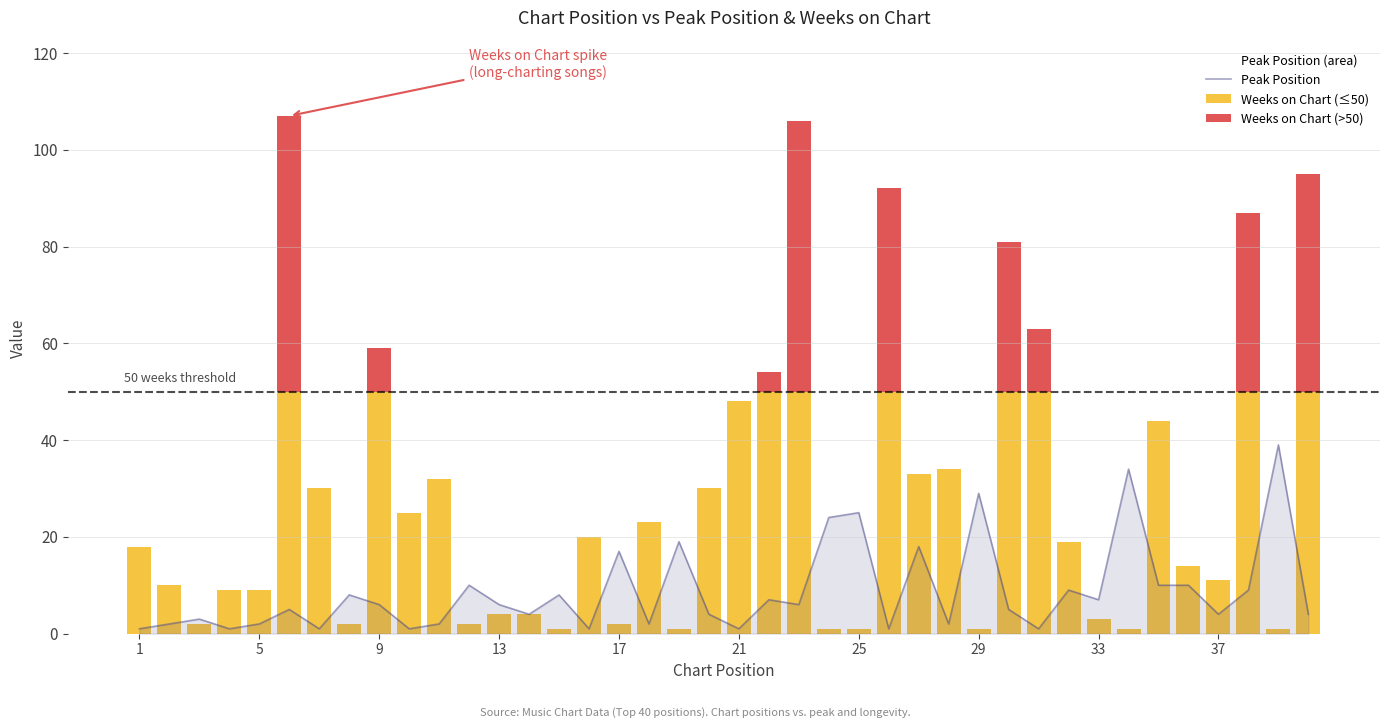

Rank the series by their maximum value, from highest to lowest.

Weeks on Chart (>50), Weeks on Chart (≤50), Peak Position